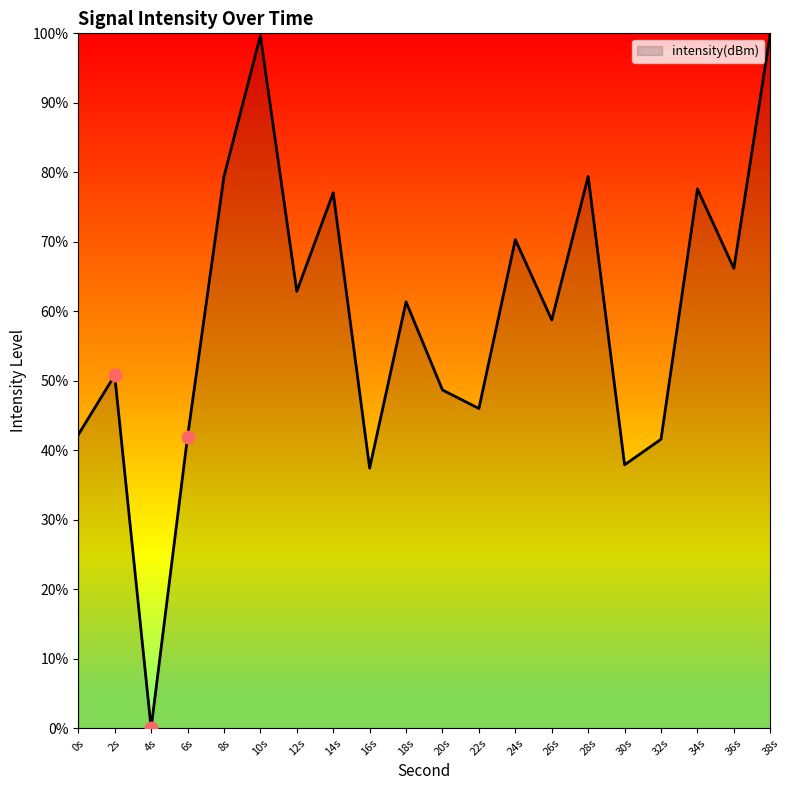

What is the change in value from 12s to 16s?

-25.5